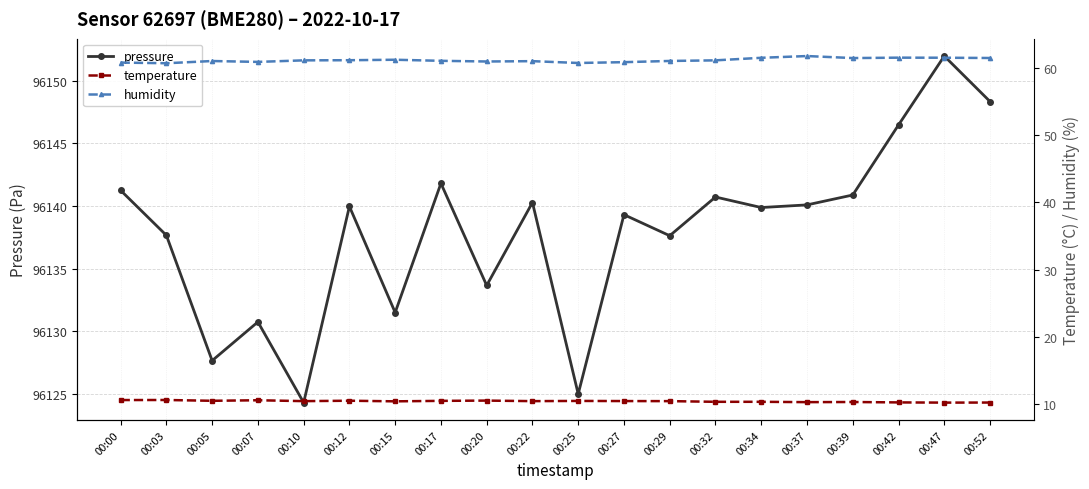

At which category is the sum across all series the highest?

00:47